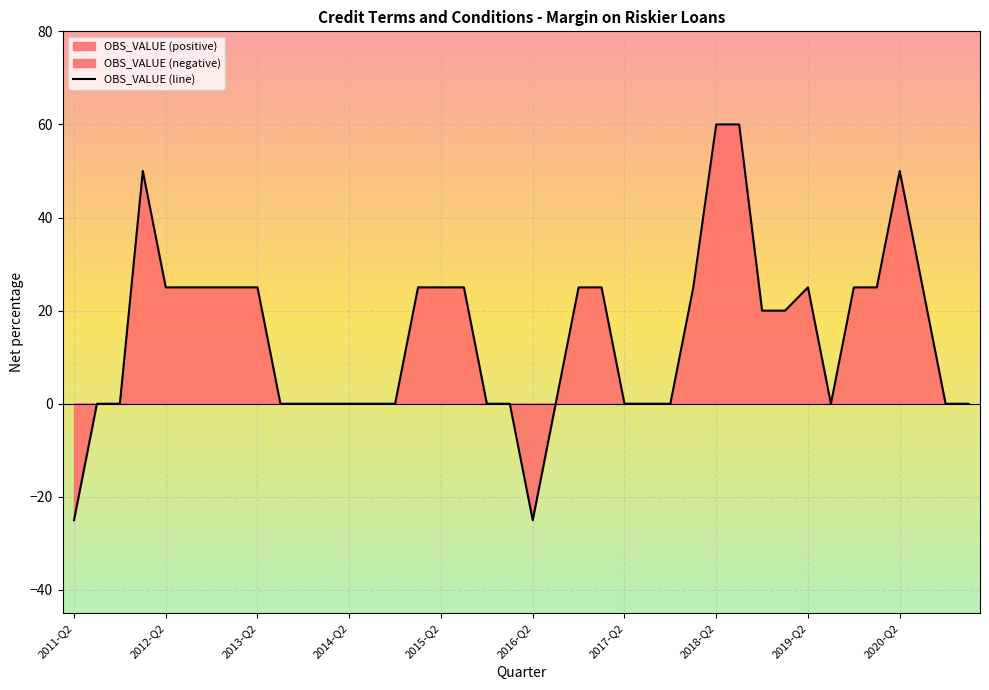

The value of OBS_VALUE (line) at 2018-Q2 is 60. True or false?

True